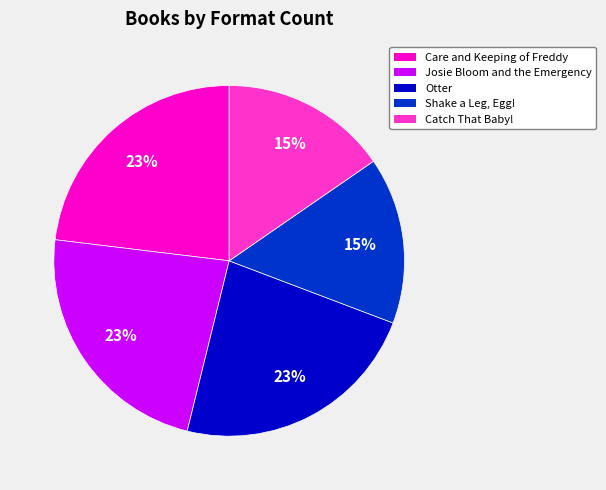

Count the number of slices in the pie.

5